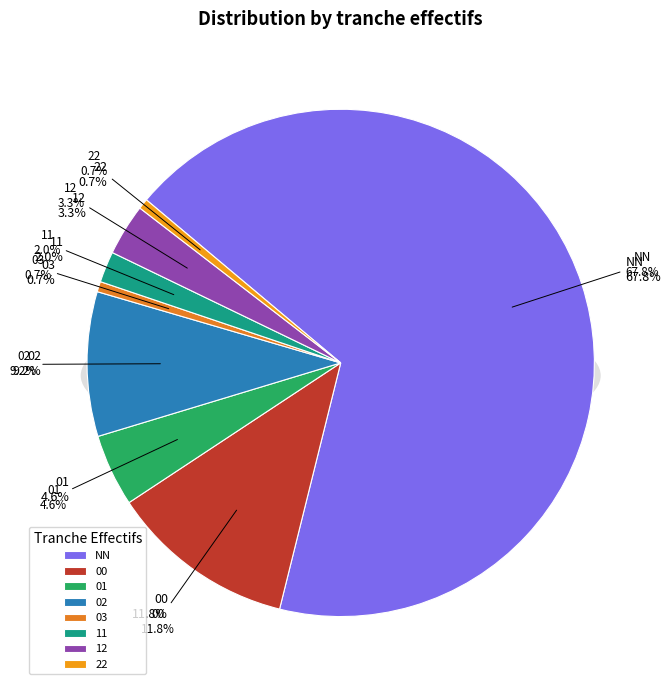

What percentage is the 02 slice, to the nearest percent?

9%